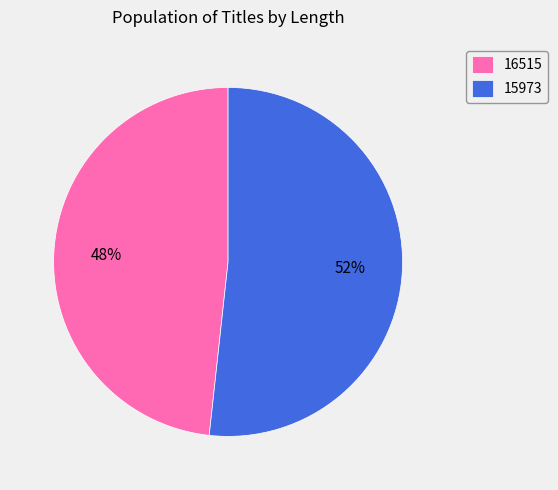

Does 16515 account for over 50% of the chart?

No